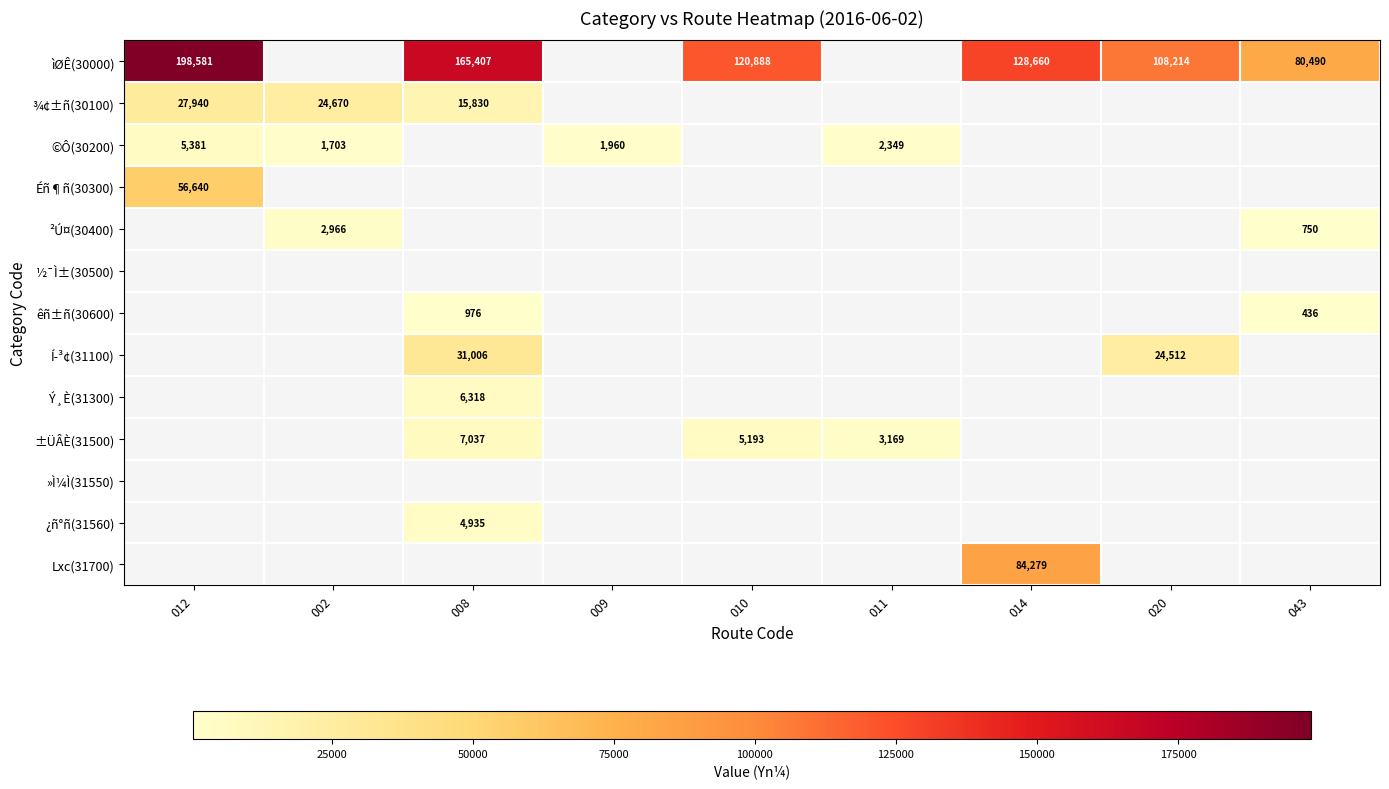

What is the difference between the ±ÜÂÈ(31500) values at 008 and 010?

1844